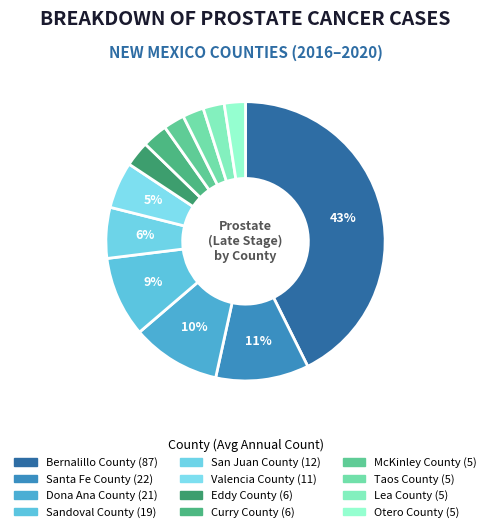

Count the number of slices in the pie.

12